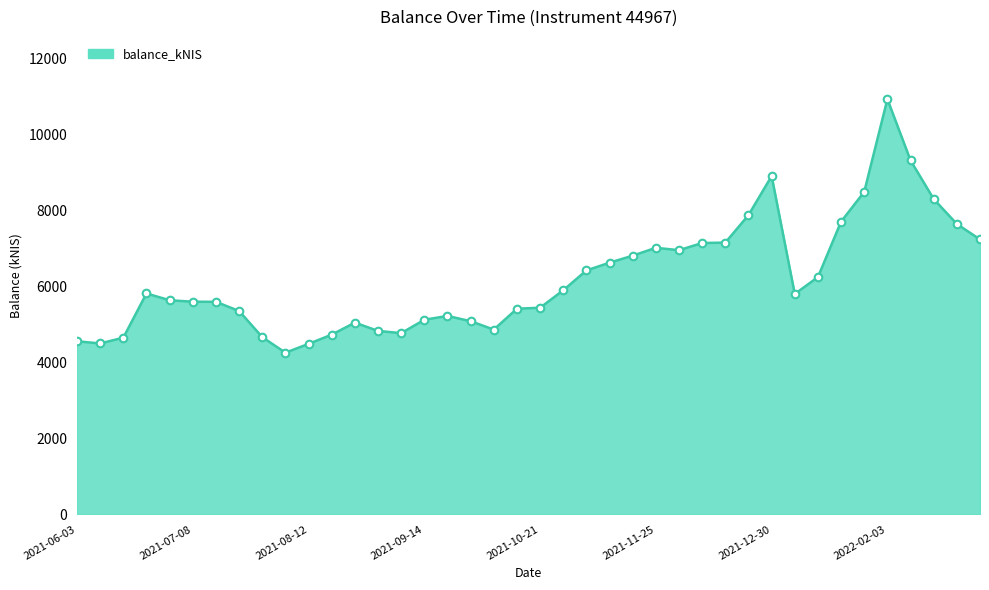

What is the maximum value shown in the chart?

10924.6